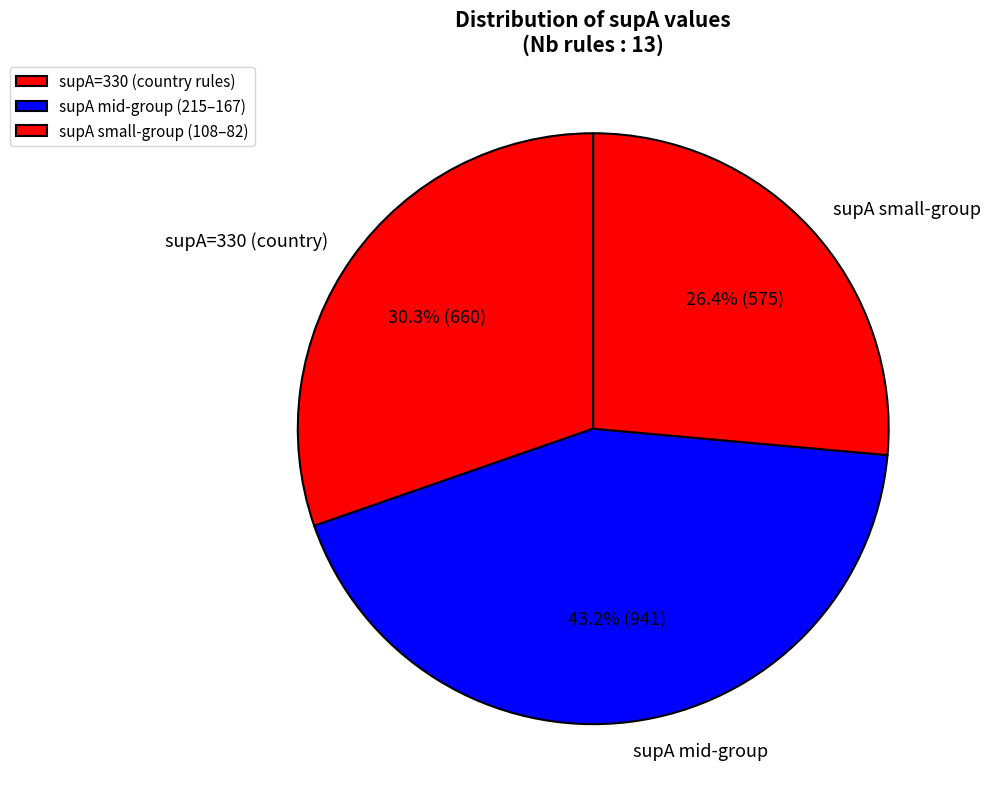

How much of the chart is everything except supA mid-group?

56.8%